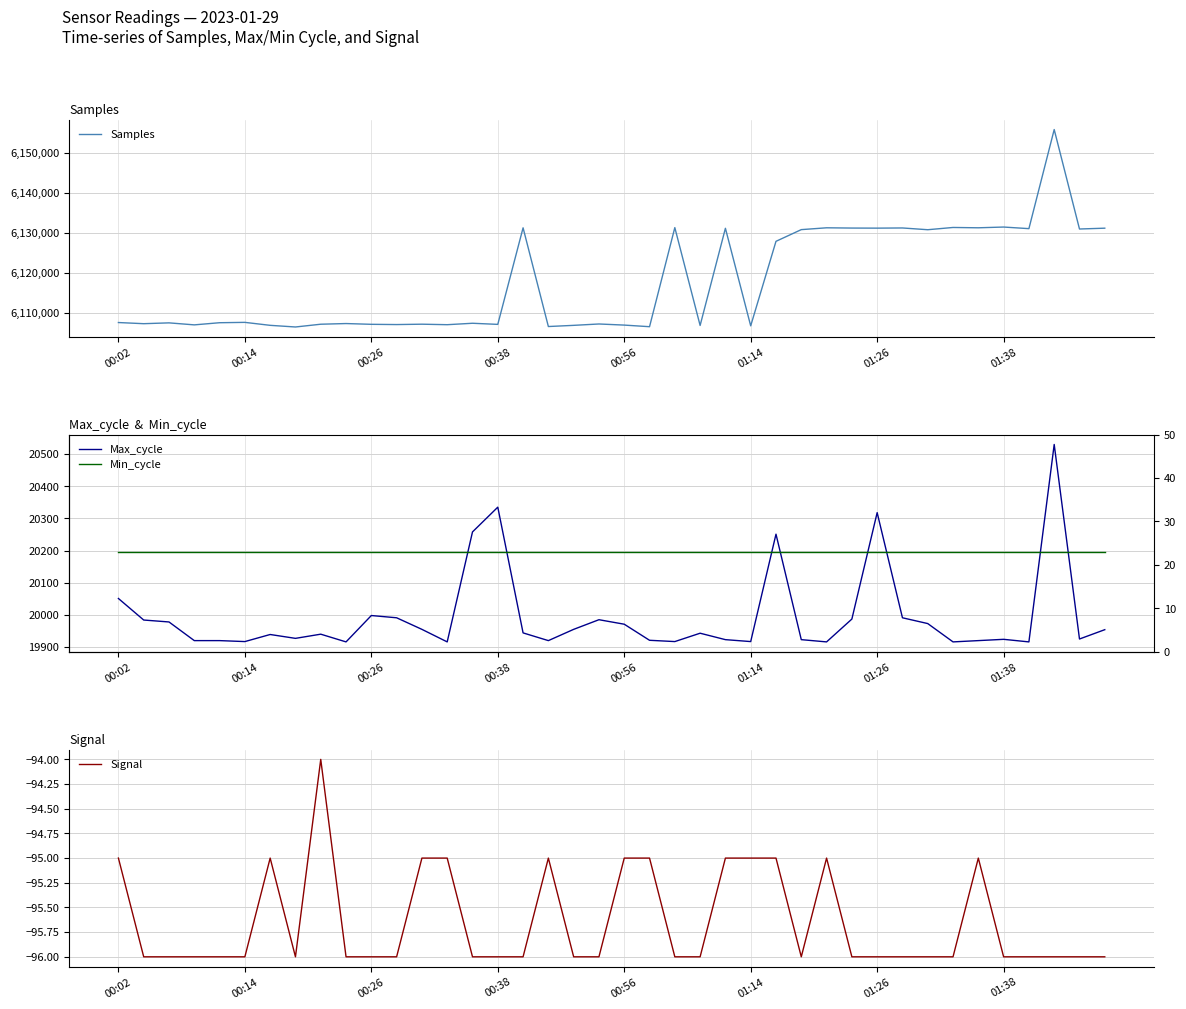

Is this an area chart (filled region under the line)?

No